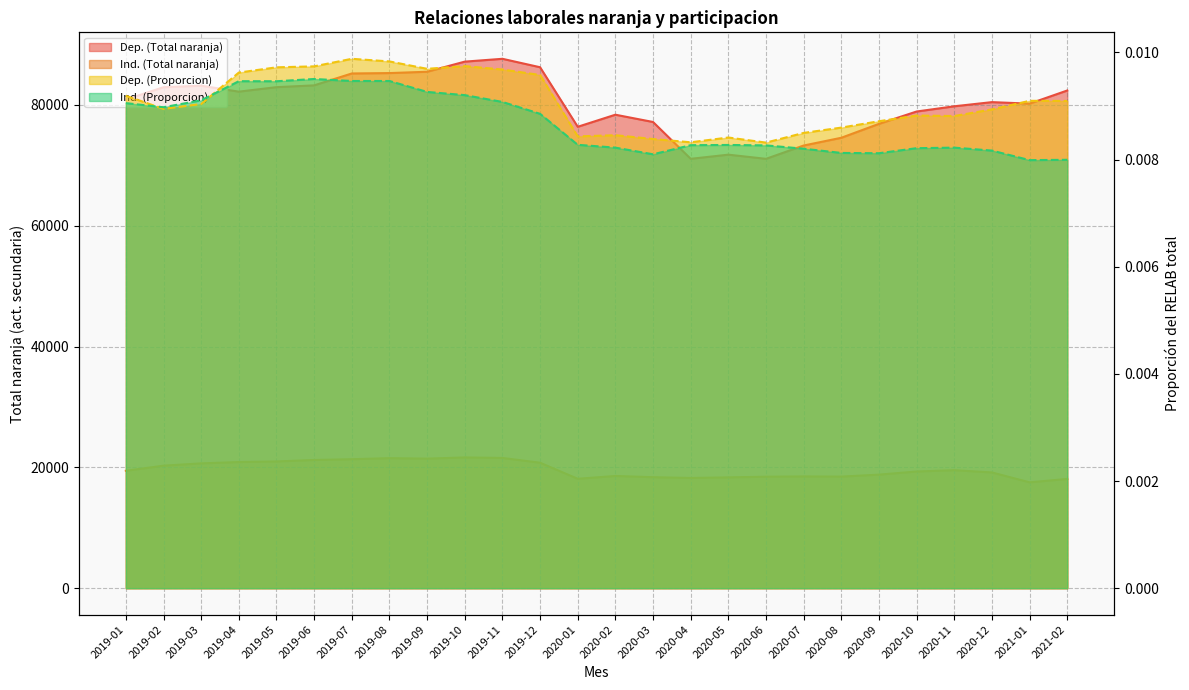

Reading left to right, list all the values displayed in this chart.

Dep. (Total naranja): 2019-01=80884.8	2019-02=82922.6	2019-03=83178.8	2019-04=82189.4	2019-05=82934.6	2019-06=83230.8	2019-07=85198.7	2019-08=85264.0	2019-09=85483.8	2019-10=87158.0	2019-11=87626.3	2019-12=86229.6	2020-01=76374.0	2020-02=78372.5	2020-03=77168.4	2020-04=71072.5	2020-05=71760.2	2020-06=71070.6	2020-07=73273.3	2020-08=74556.8	2020-09=76859.8	2020-10=78902.2	2020-11=79766.9	2020-12=80455.8	2021-01=80203.3	2021-02=82381.2
Ind. (Total naranja): 2019-01=19434.5	2019-02=20283.6	2019-03=20663.5	2019-04=20884.8	2019-05=20982.7	2019-06=21225.2	2019-07=21353.9	2019-08=21526.1	2019-09=21448.5	2019-10=21647.0	2019-11=21562.2	2019-12=20772.3	2020-01=18113.1	2020-02=18578.8	2020-03=18376.7	2020-04=18250.3	2020-05=18347.4	2020-06=18457.5	2020-07=18503.5	2020-08=18473.7	2020-09=18799.7	2020-10=19318.0	2020-11=19534.9	2020-12=19162.4	2021-01=17524.1	2021-02=18090.7
Dep. (Proporcion): 2019-01=0.0	2019-02=0.0	2019-03=0.0	2019-04=0.0	2019-05=0.0	2019-06=0.0	2019-07=0.0	2019-08=0.0	2019-09=0.0	2019-10=0.0	2019-11=0.0	2019-12=0.0	2020-01=0.0	2020-02=0.0	2020-03=0.0	2020-04=0.0	2020-05=0.0	2020-06=0.0	2020-07=0.0	2020-08=0.0	2020-09=0.0	2020-10=0.0	2020-11=0.0	2020-12=0.0	2021-01=0.0	2021-02=0.0
Ind. (Proporcion): 2019-01=0.0	2019-02=0.0	2019-03=0.0	2019-04=0.0	2019-05=0.0	2019-06=0.0	2019-07=0.0	2019-08=0.0	2019-09=0.0	2019-10=0.0	2019-11=0.0	2019-12=0.0	2020-01=0.0	2020-02=0.0	2020-03=0.0	2020-04=0.0	2020-05=0.0	2020-06=0.0	2020-07=0.0	2020-08=0.0	2020-09=0.0	2020-10=0.0	2020-11=0.0	2020-12=0.0	2021-01=0.0	2021-02=0.0